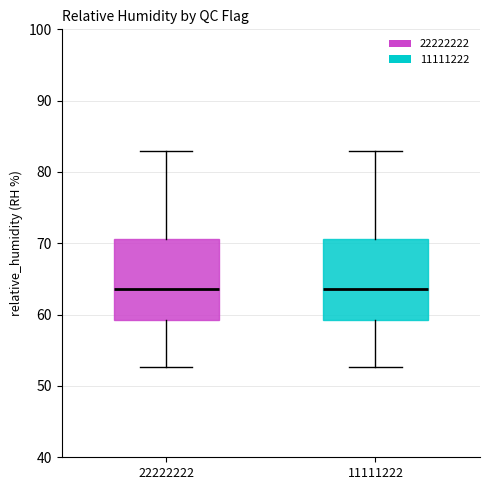

Where does the lower whisker of the box at x = 22222222 end on the y-axis? The values are not printed on the chart, so give them approximately, as read against the axis.

53